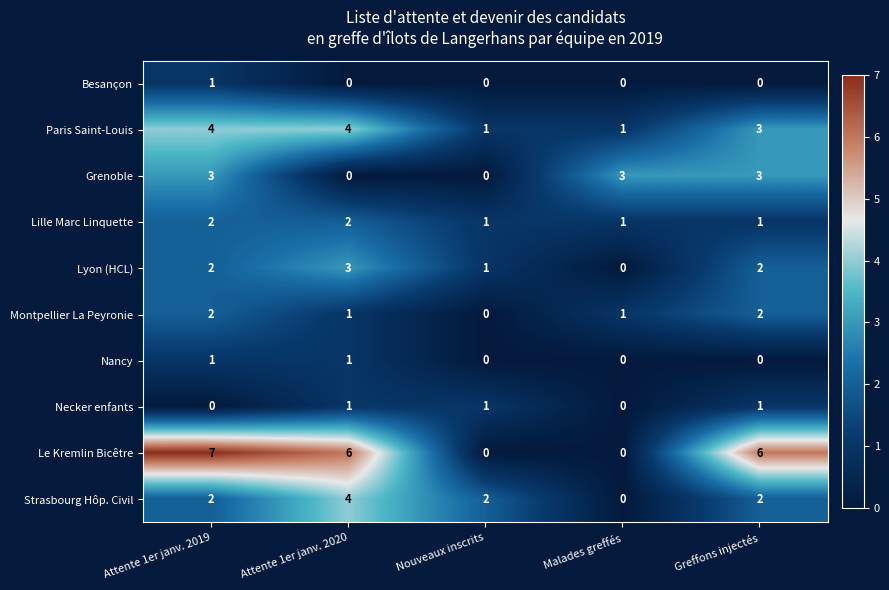

Count the number of data series in this chart.

10